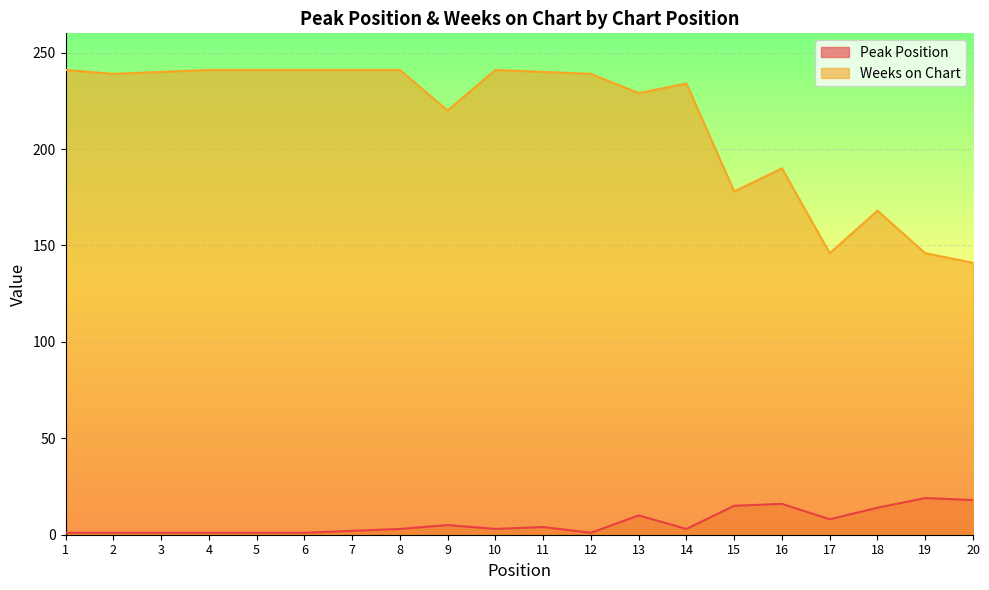

Between 11 and 20, which series saw the biggest shift?

Weeks on Chart